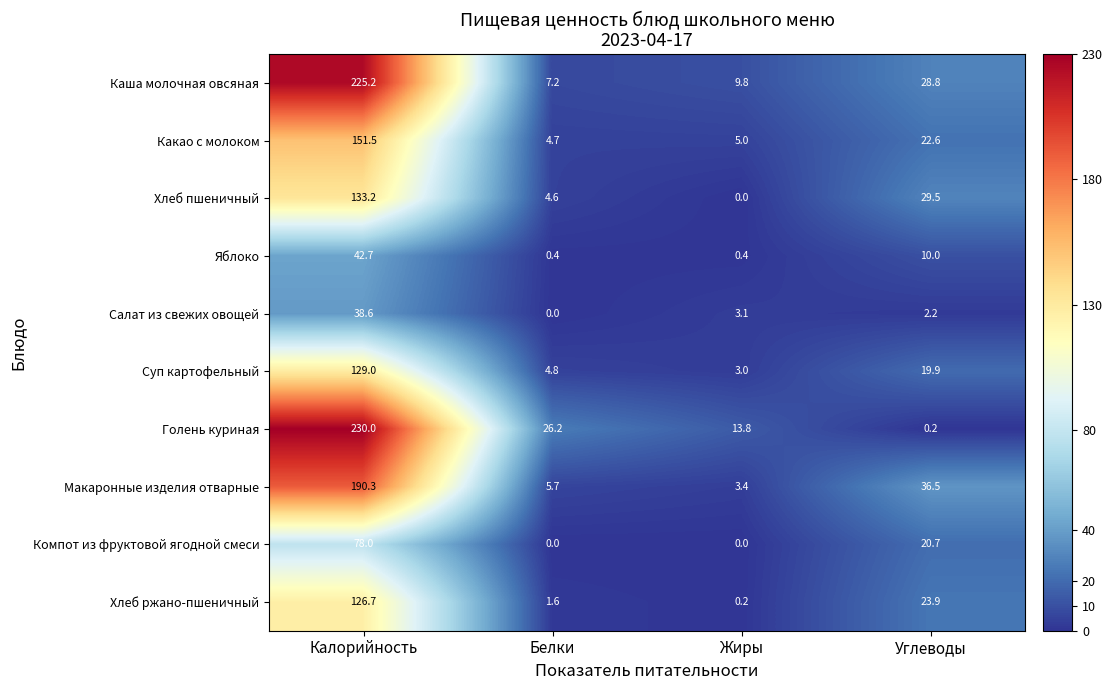

What is the maximum value shown in the chart?

230.0